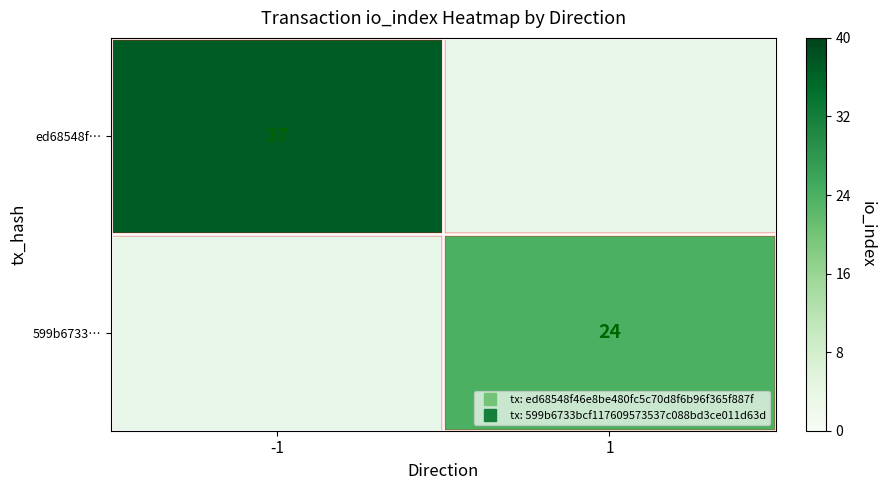

What is the maximum value shown in the chart?

37.0